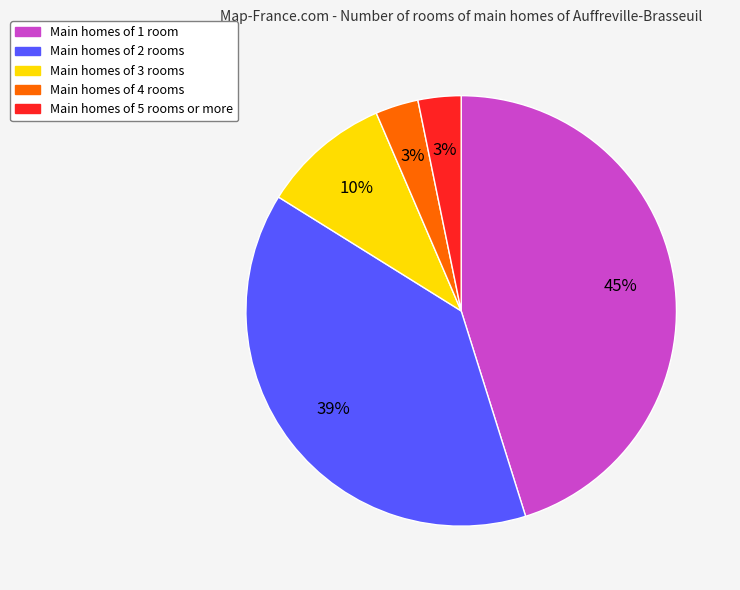

How many segments does this pie chart have?

5